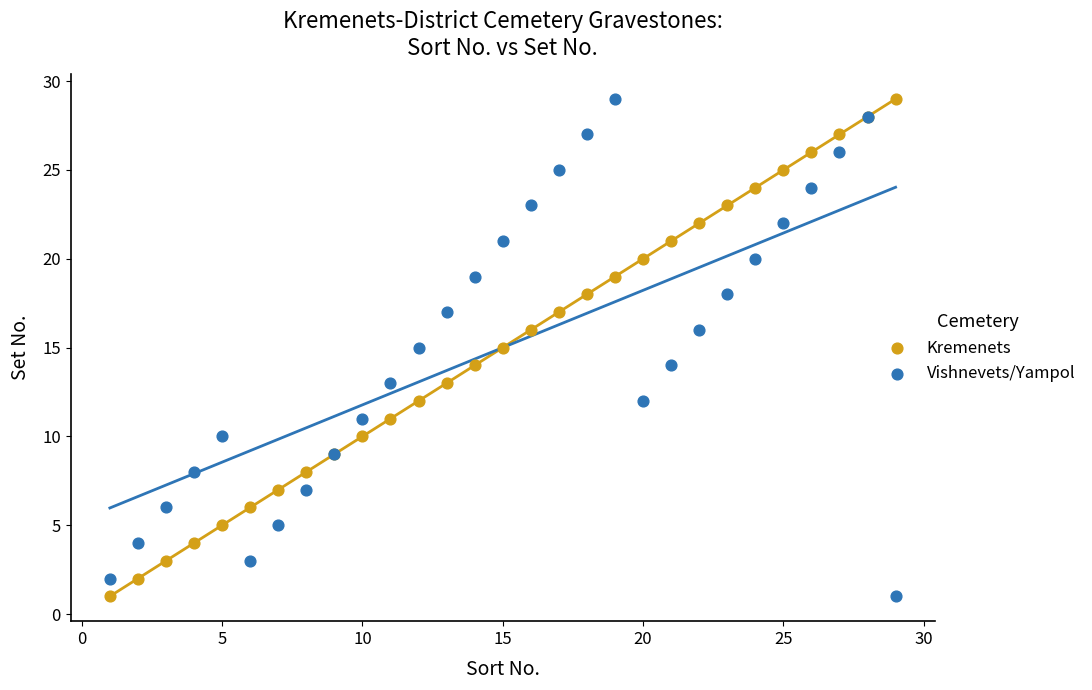

What is the X range (max minus min) for the scatter plot?

28